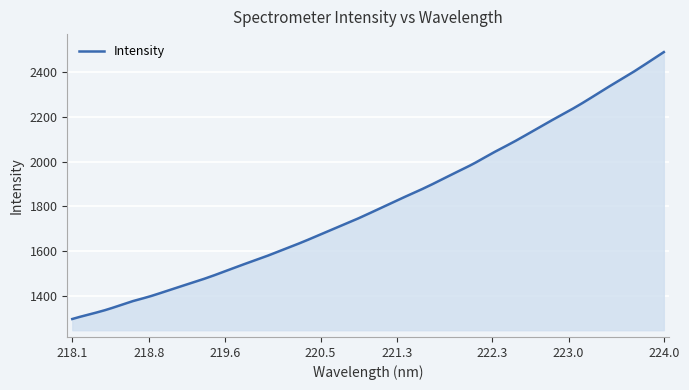

What is the minimum value shown in the chart?

1299.3